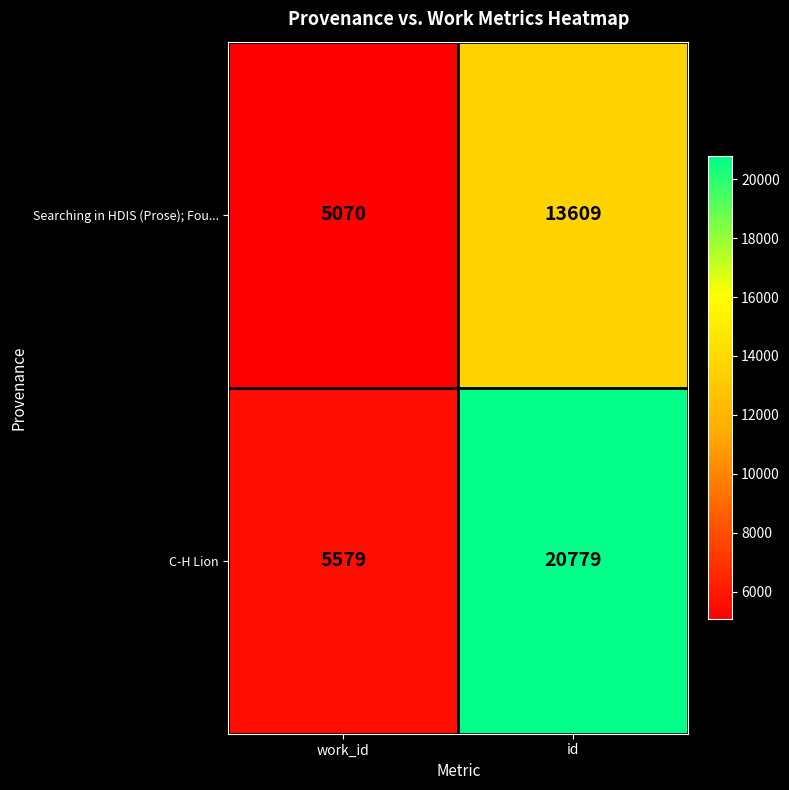

What is the minimum value shown in the chart?

5070